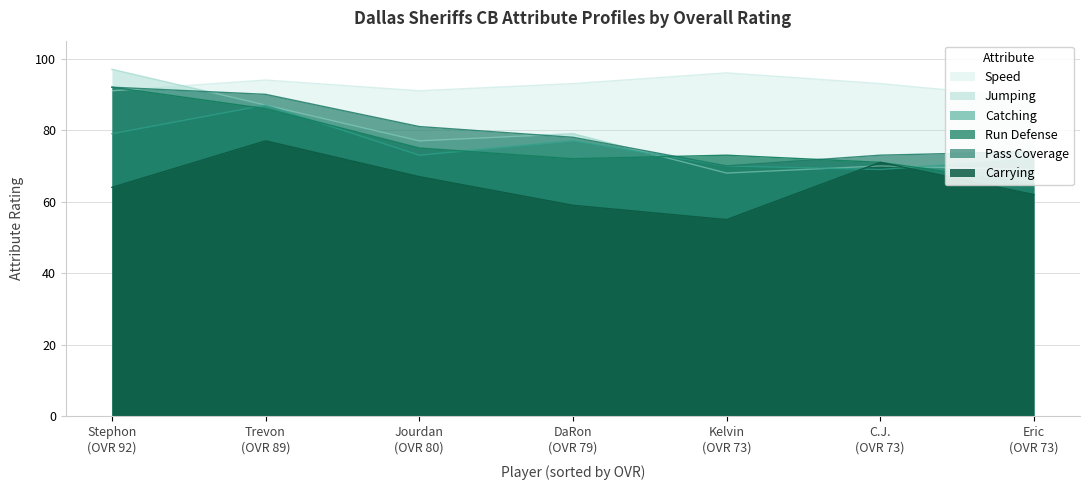

What is the average value of the pass_coverage series?

80